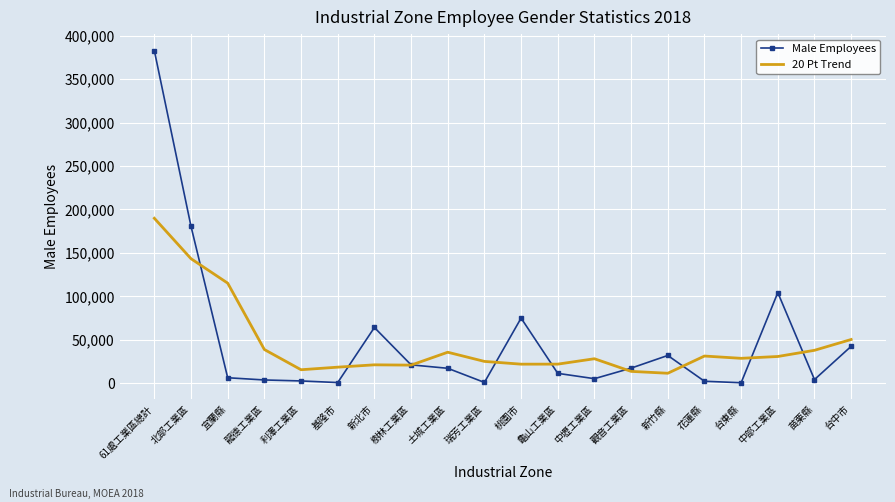

True or false: Male Employees has a value of 159562.3 at 中部工業區.

False